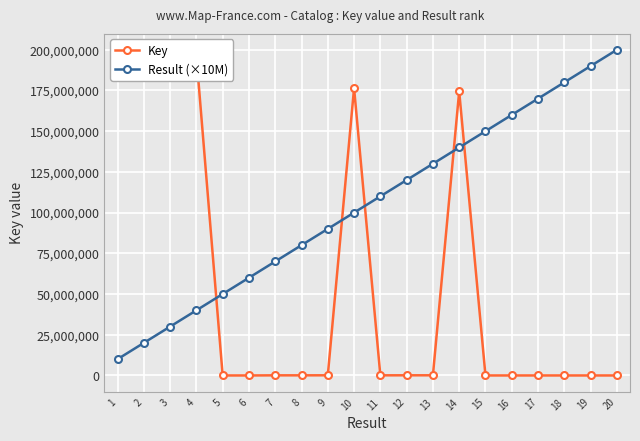

Rank the series by their average value, from lowest to highest.

Key, Result (×10M)